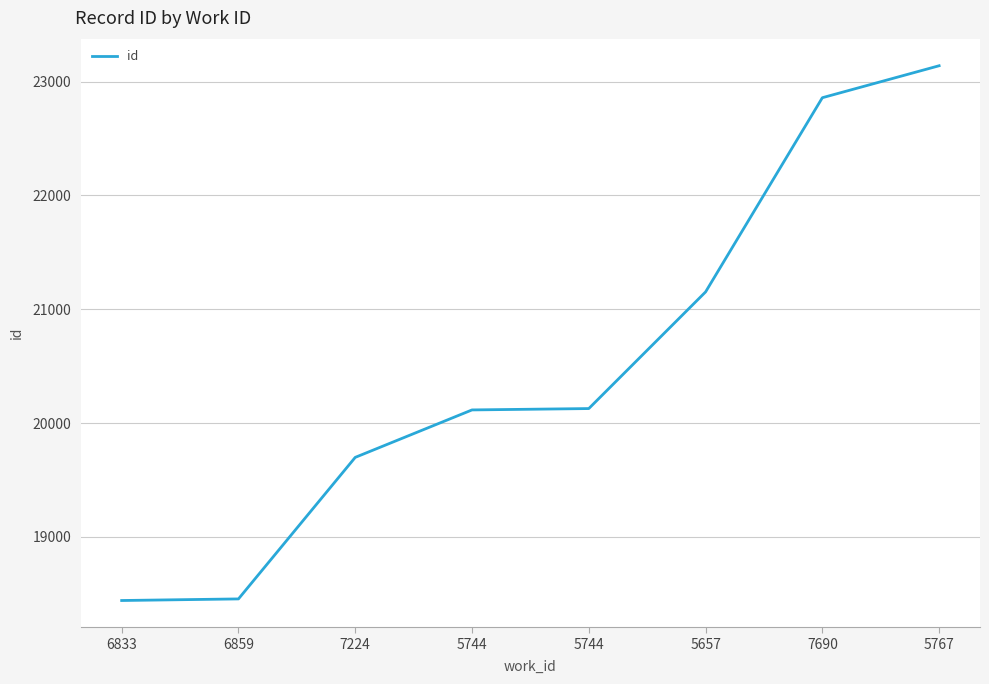

What is the difference between the values at 5767 and 7224?

3442